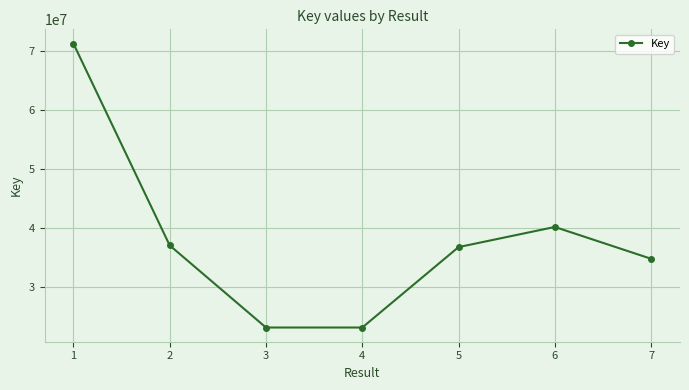

What is the average value?

37992020